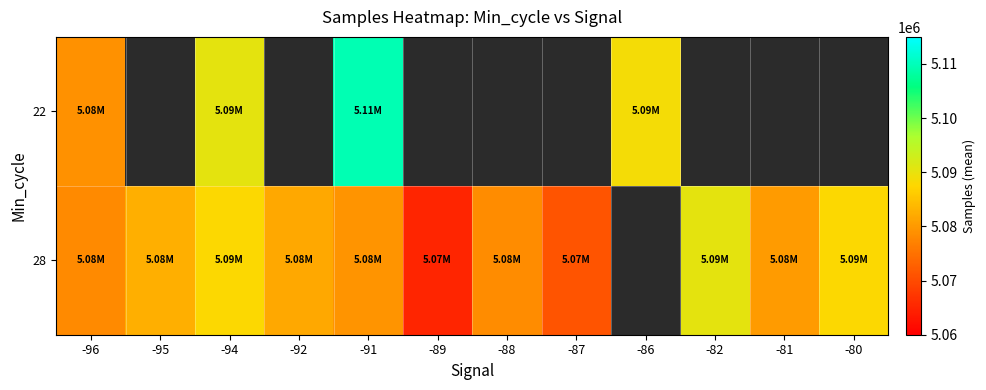

What is the lowest value of the 22 series?

5079002.0